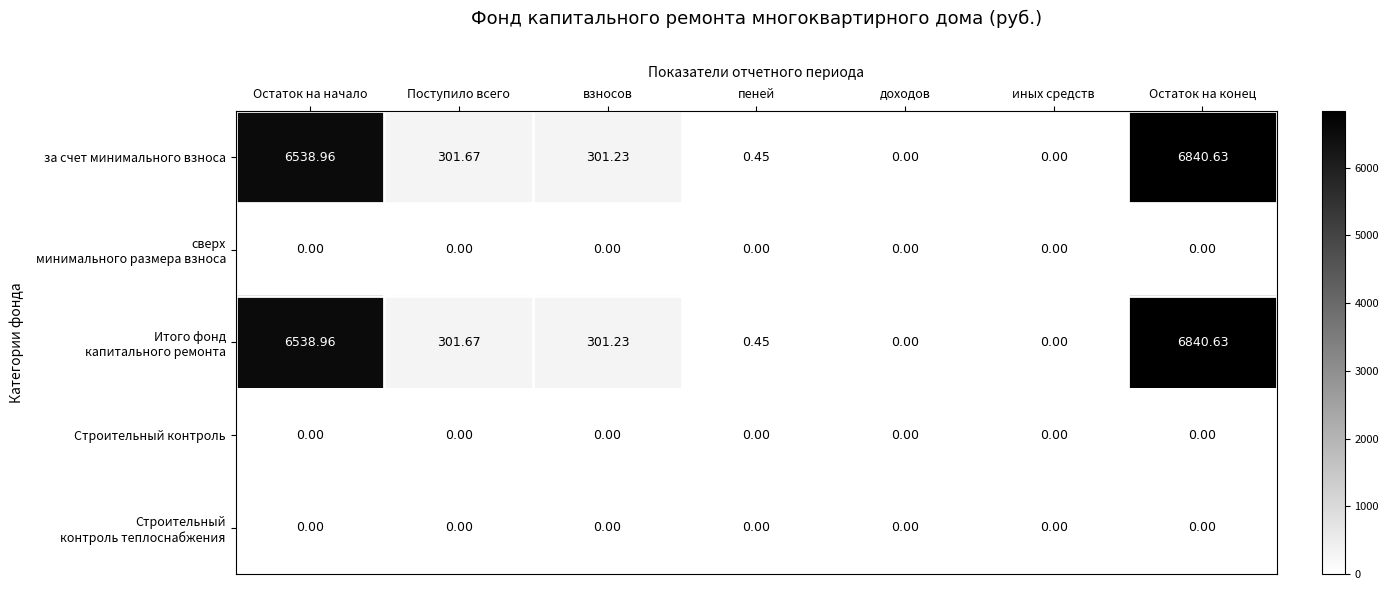

At which label is за счет минимального взноса closest to 3420?

Поступило всего